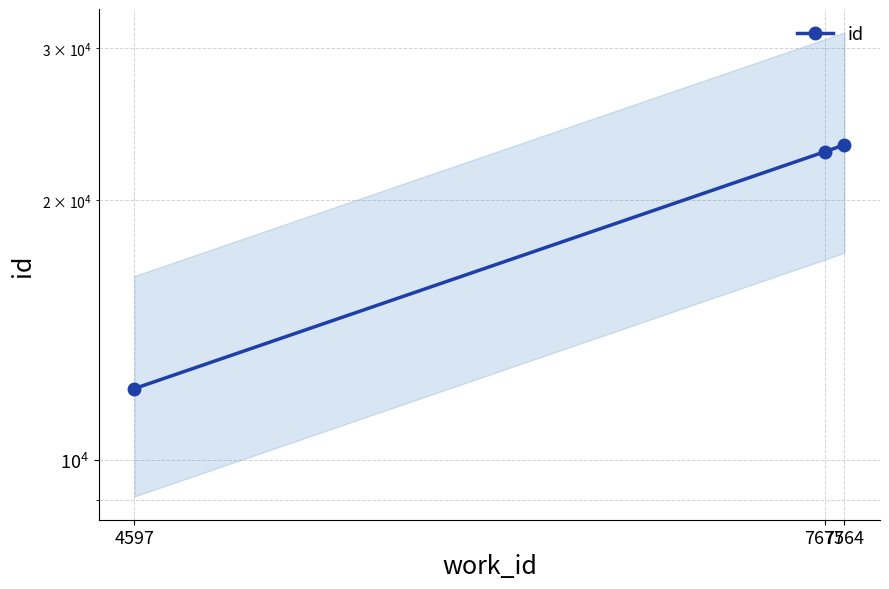

The value at 7675 is 9232. True or false?

False